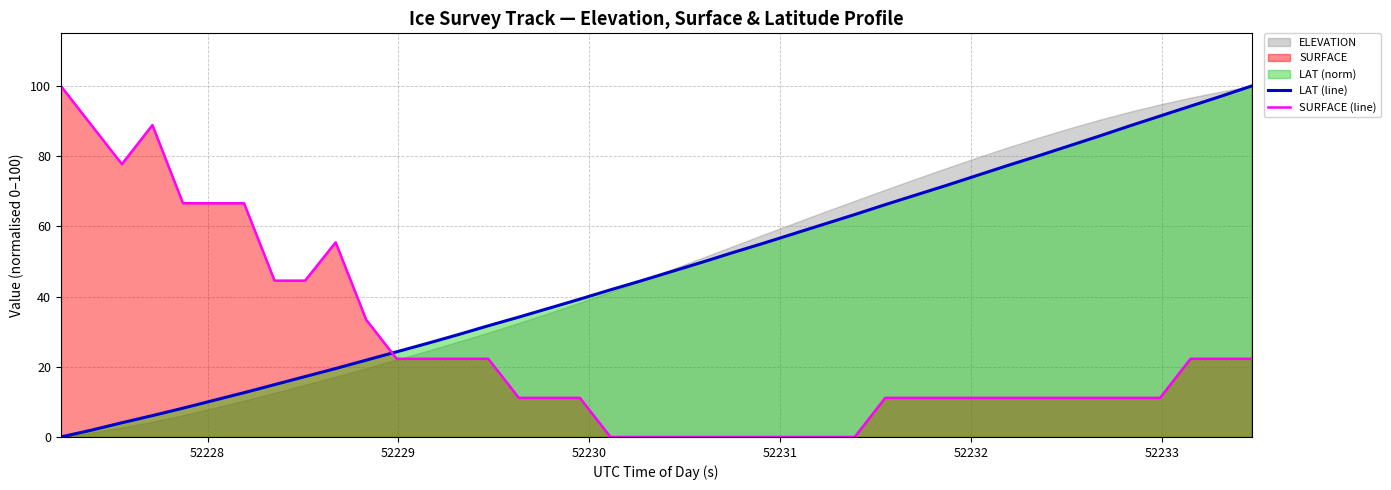

Count the number of categories in the chart.

40